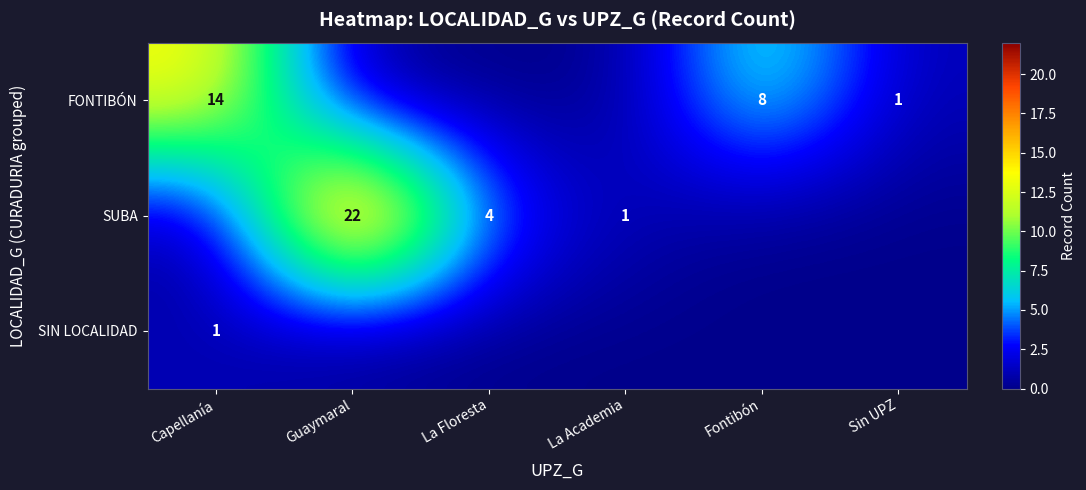

Is the value of SIN LOCALIDAD at Capellanía greater than the value of FONTIBÓN at Fontibón?

No